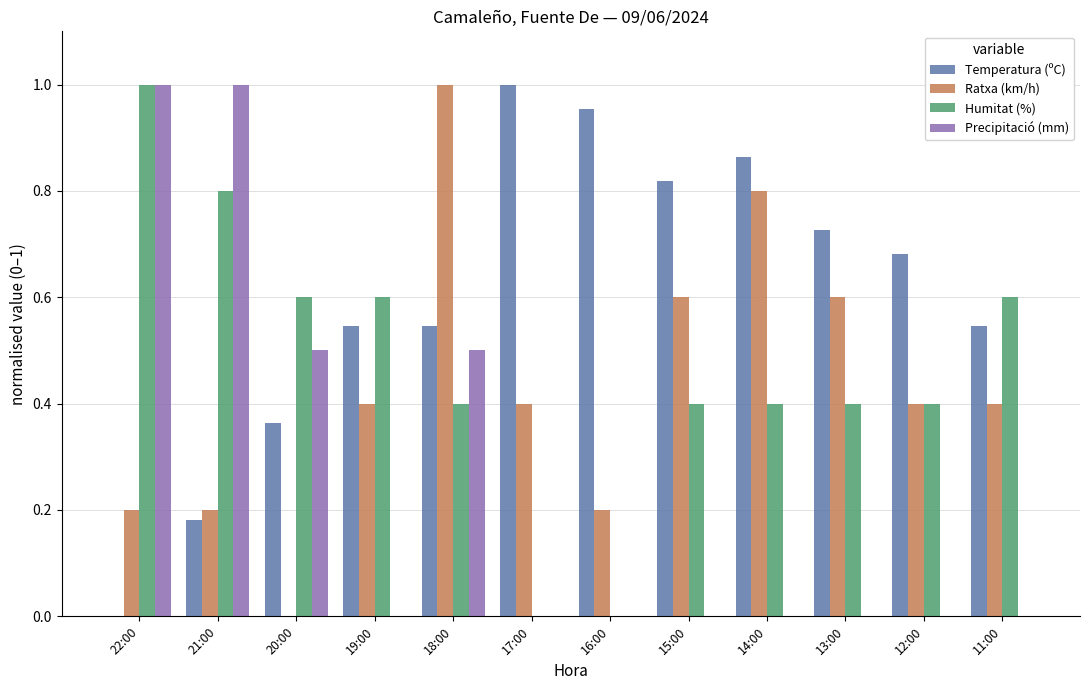

What is the sum of all Temperatura (ºC) values?

7.2